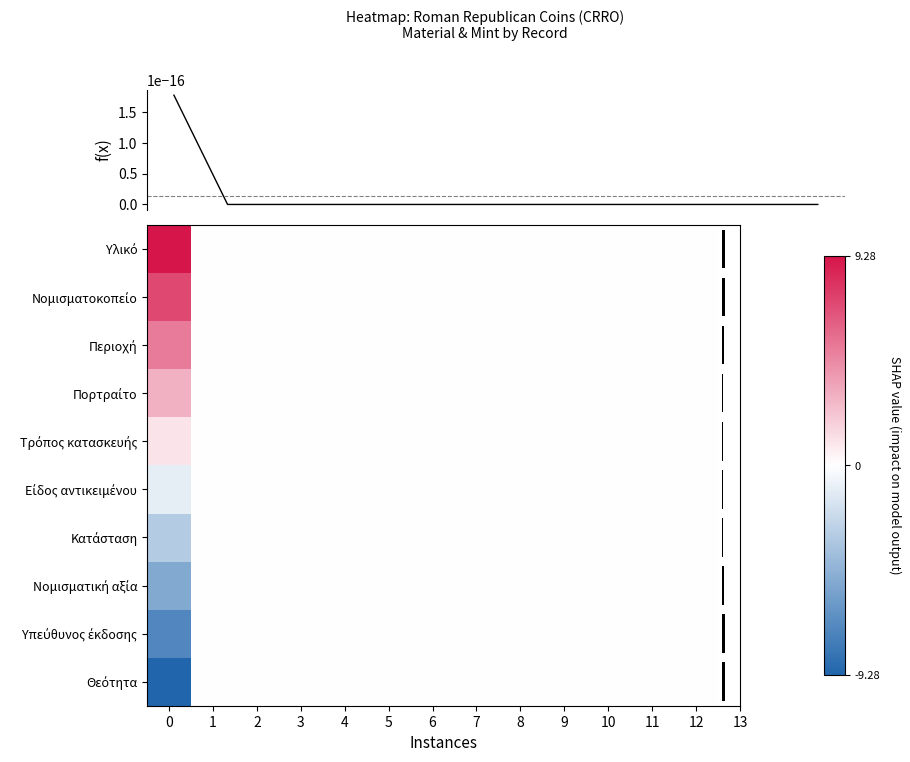

What is the sum of all Υλικό values?

9.3